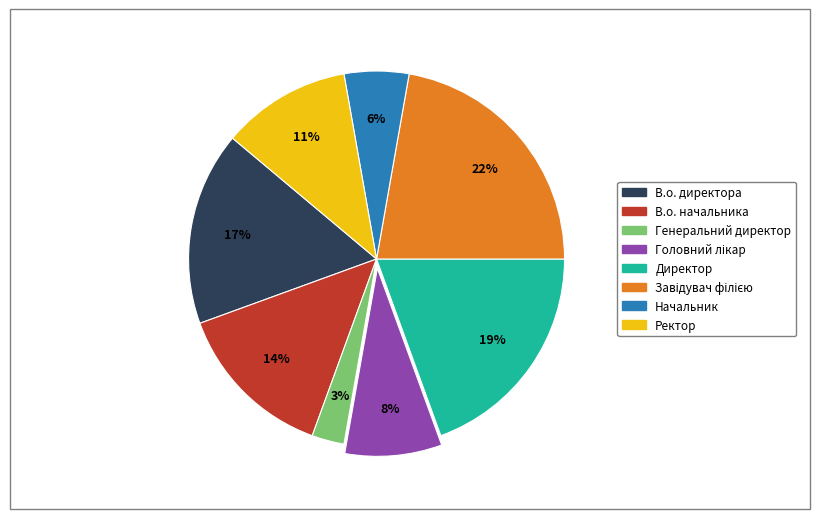

To the nearest percent, what is the difference between the largest and smallest slice percentages?

19%